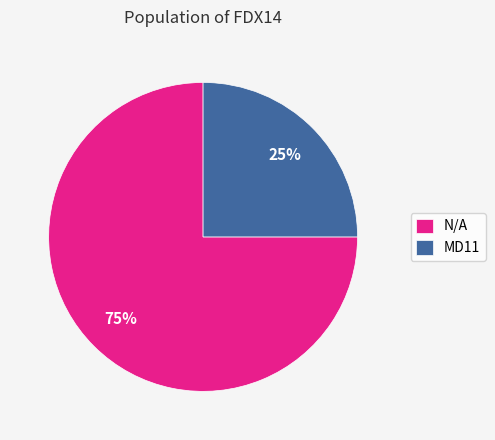

True or false: MD11 accounts for 33% of the total.

False